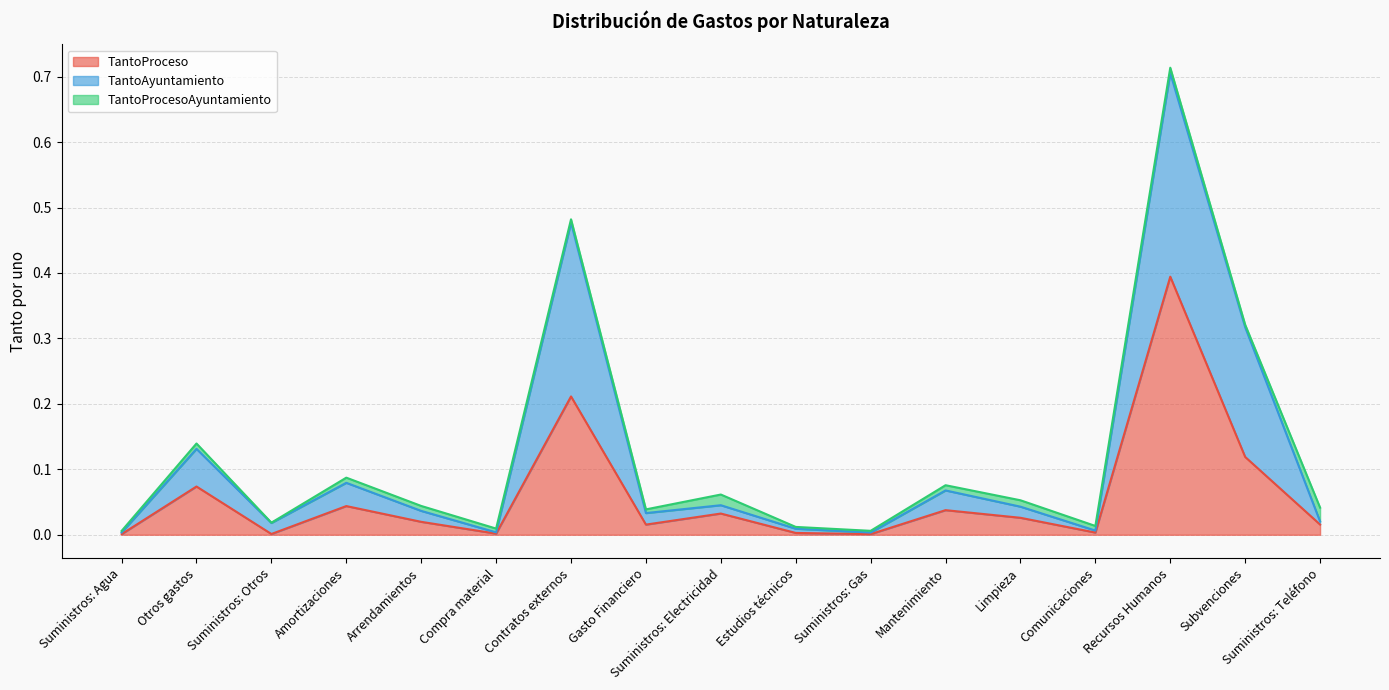

At which category is the sum across all series the highest?

Recursos Humanos